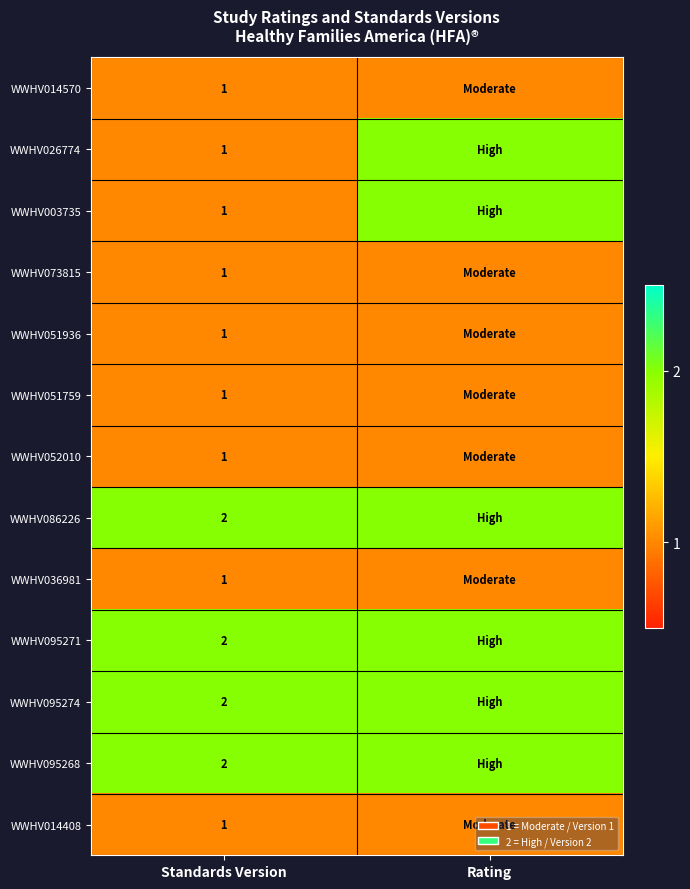

What is the average value of the WWHV086226 series?

2